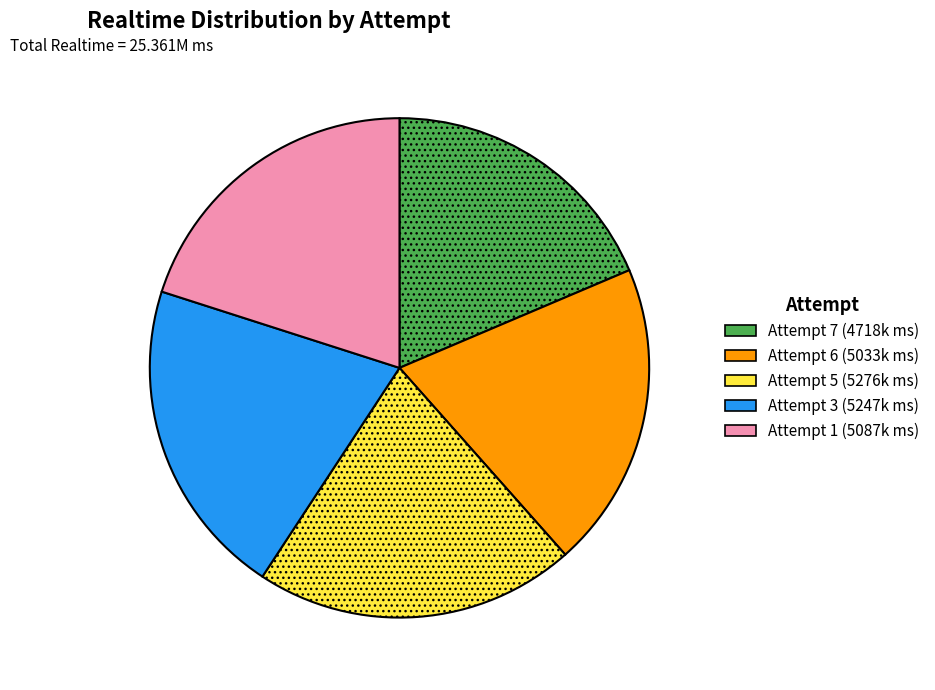

Which slice is the smallest?

Attempt 7